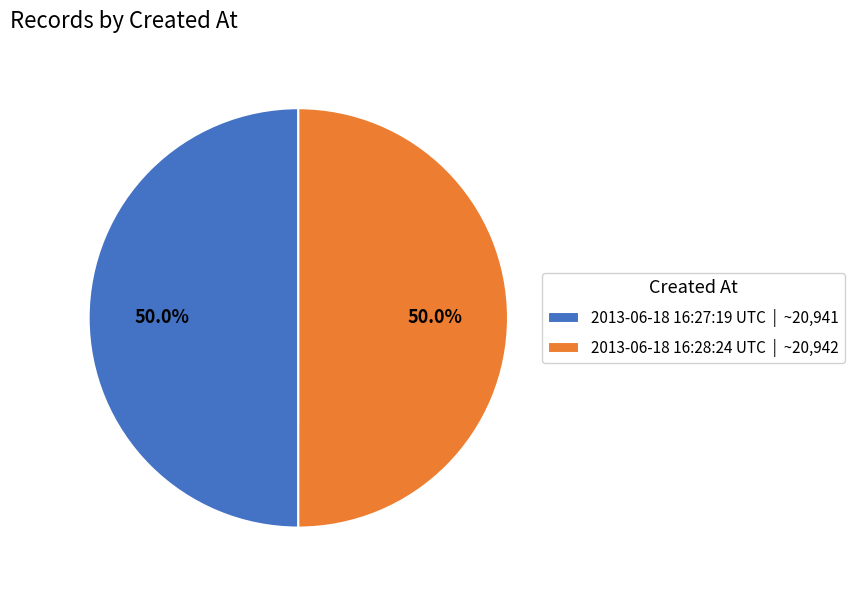

How much of the chart is everything except 2013-06-18 16:27:19 UTC | ~20,941?

50.0%